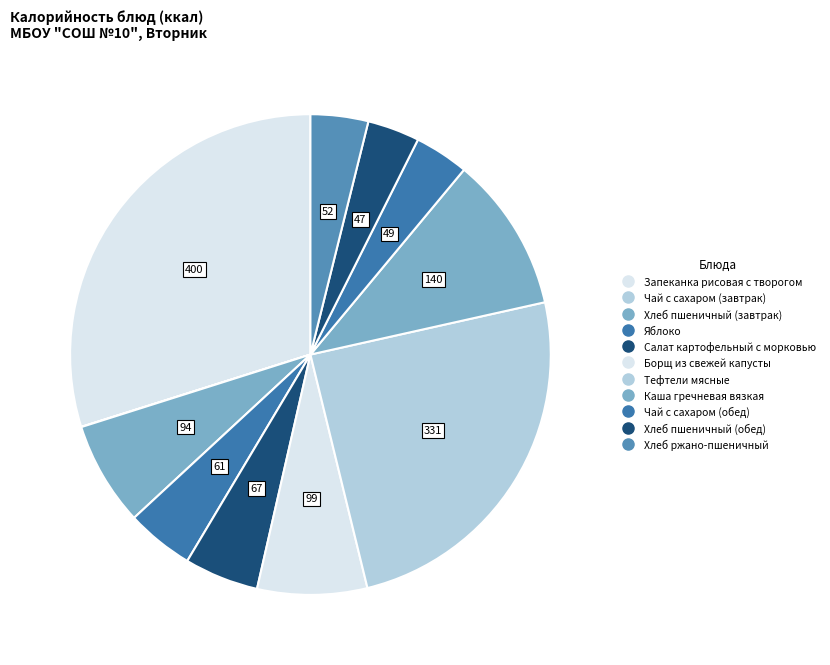

How many slices are in this pie chart?

11